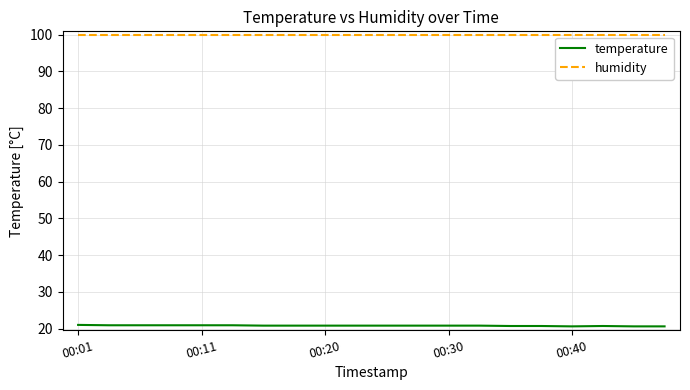

True or false: temperature and humidity cross at least once.

False